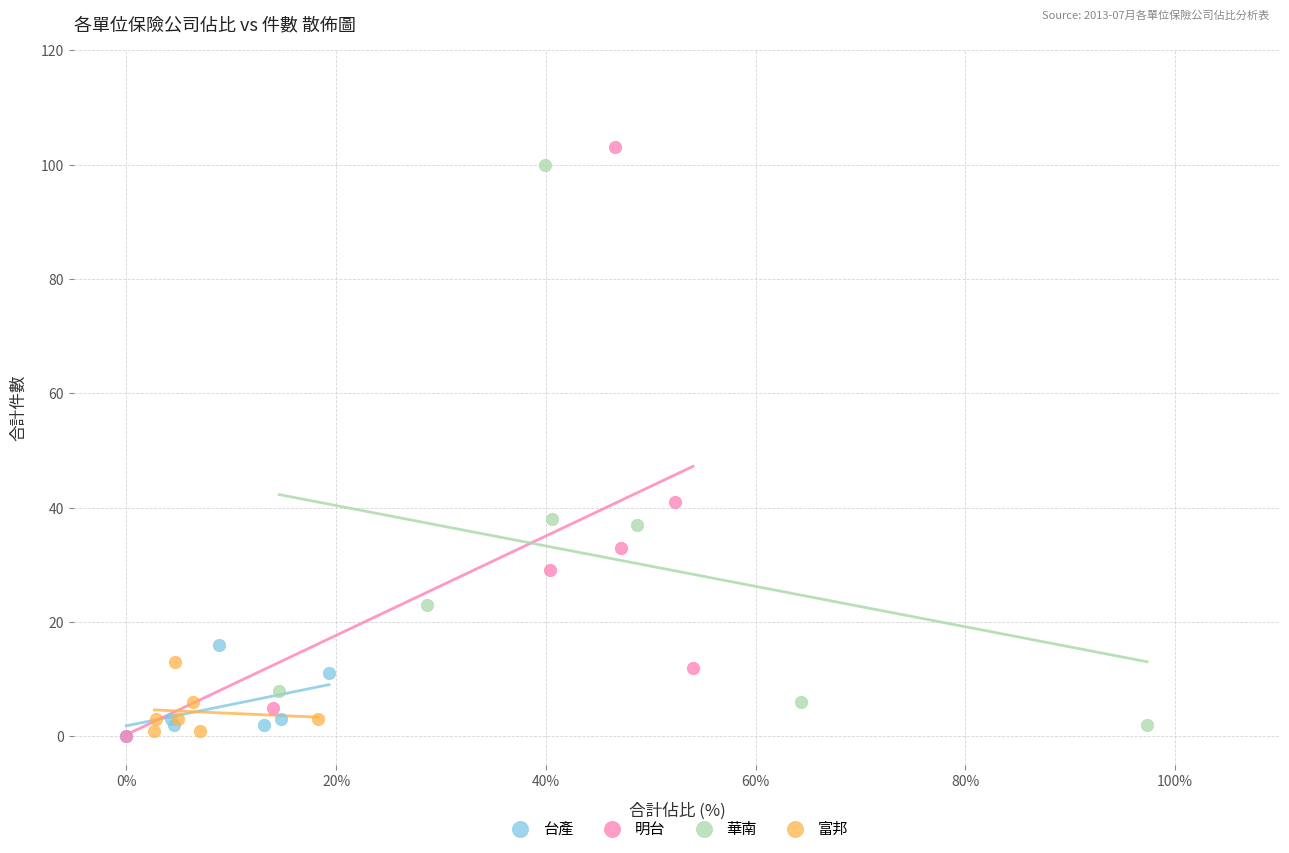

What are all the series names shown in the legend?

台產, 明台, 華南, 富邦